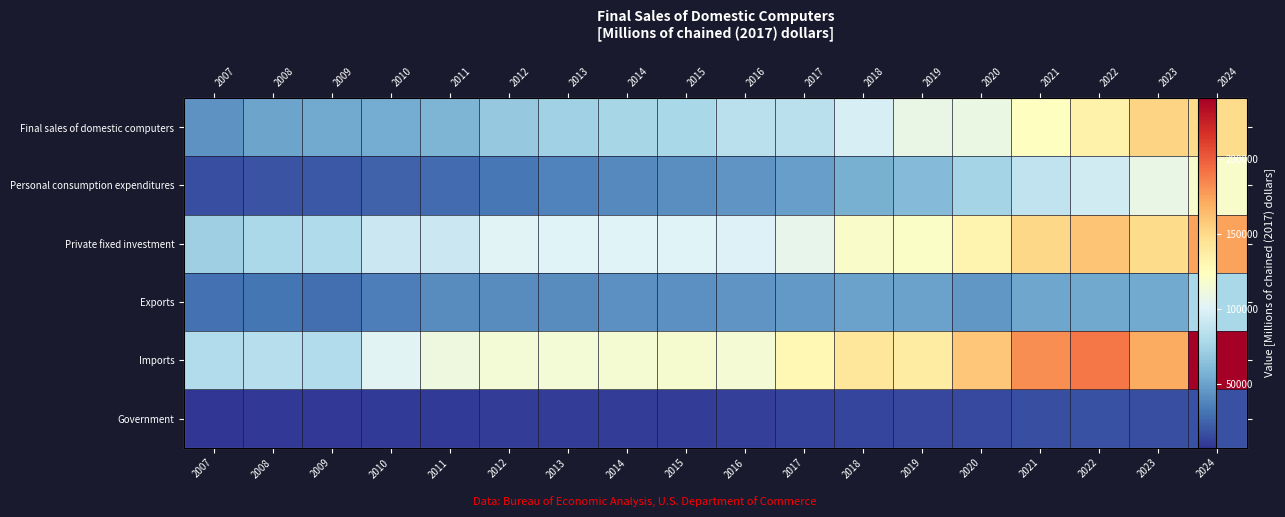

Is the value of Government at 2024 greater than the value of Exports at 2013?

No